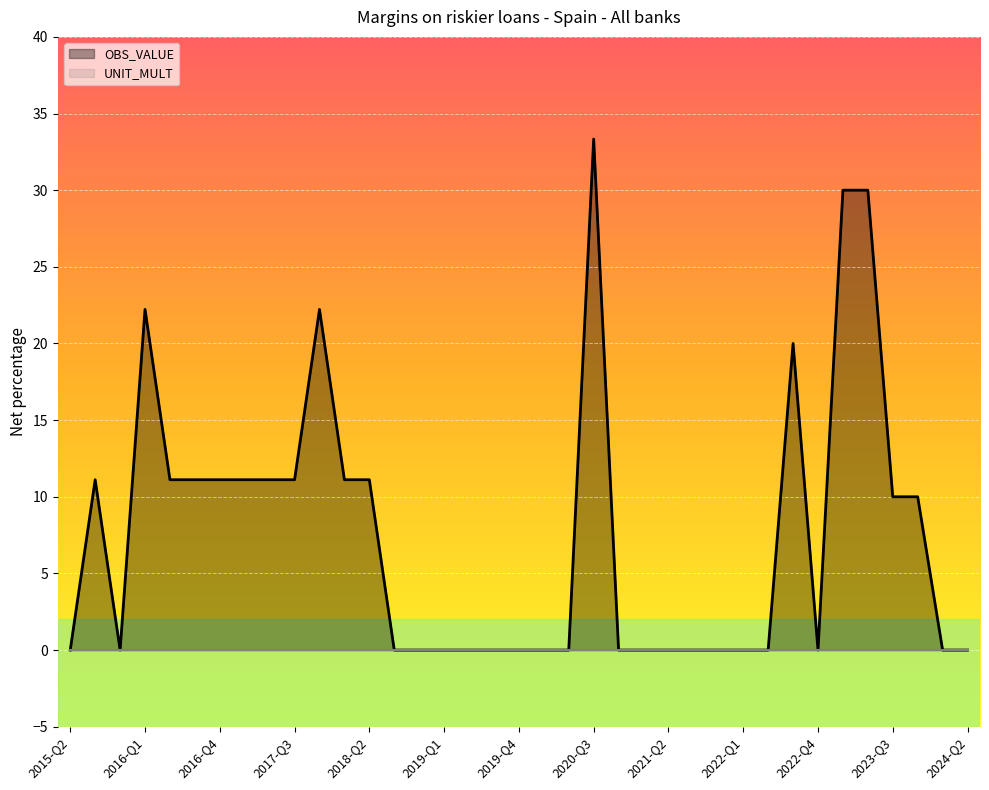

Reading right to left, transcribe all the data shown in this chart.

2024-Q2=0.0	2024-Q1=0.0	2023-Q4=10.0	2023-Q3=10.0	2023-Q2=30.0	2023-Q1=30.0	2022-Q4=0.0	2022-Q3=20.0	2022-Q2=0.0	2022-Q1=0.0	2021-Q4=0.0	2021-Q3=0.0	2021-Q2=0.0	2021-Q1=0.0	2020-Q4=0.0	2020-Q3=33.3	2020-Q2=0.0	2020-Q1=0.0	2019-Q4=0.0	2019-Q3=0.0	2019-Q2=0.0	2019-Q1=0.0	2018-Q4=0.0	2018-Q3=0.0	2018-Q2=11.1	2018-Q1=11.1	2017-Q4=22.2	2017-Q3=11.1	2017-Q2=11.1	2017-Q1=11.1	2016-Q4=11.1	2016-Q3=11.1	2016-Q2=11.1	2016-Q1=22.2	2015-Q4=0.0	2015-Q3=11.1	2015-Q2=0.0